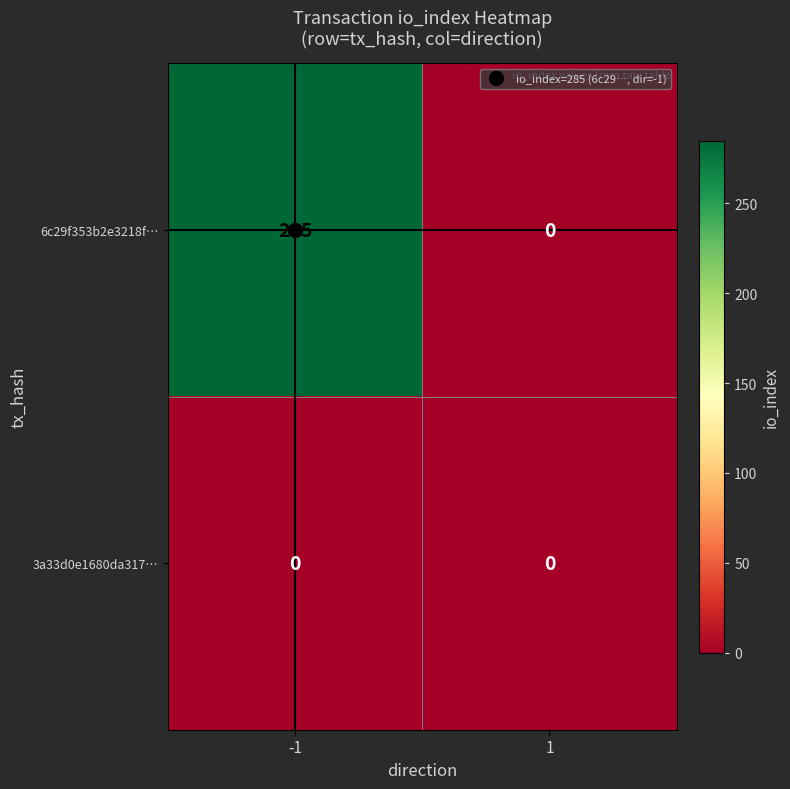

What is the difference between the maximum and minimum values in the 6c29f353b2e3218f… series?

285